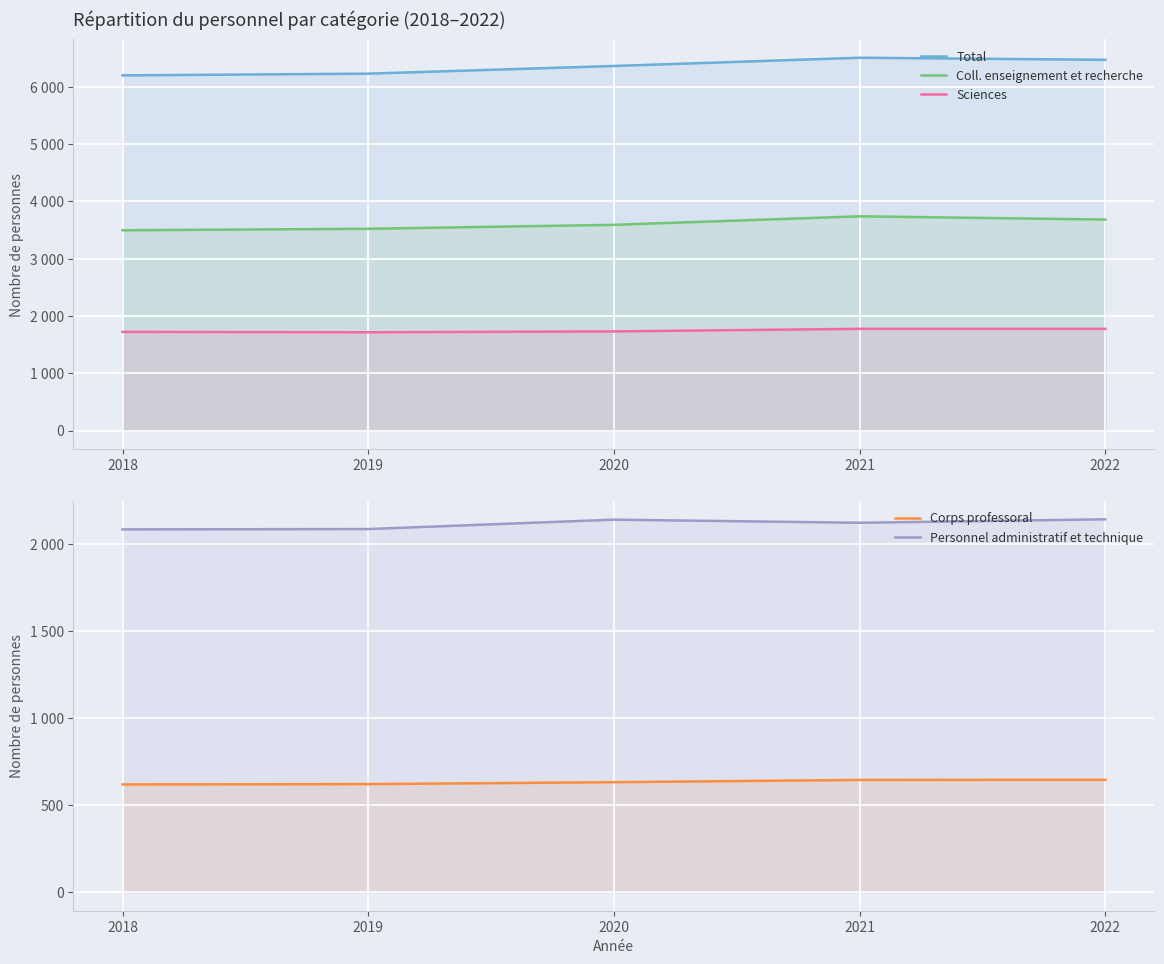

What is the spread (max minus min) of values at 2021?

5865